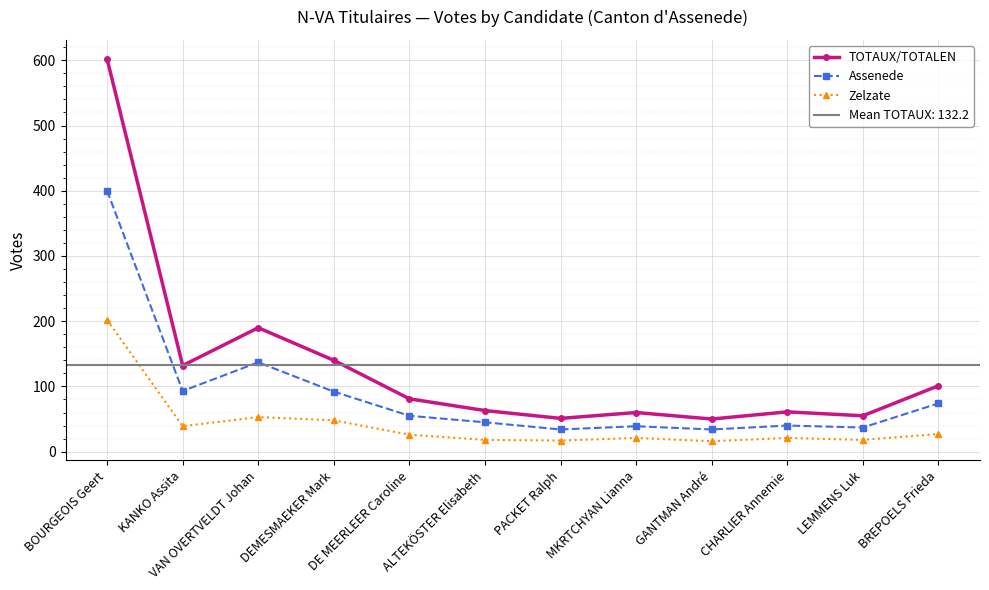

What is the difference between the Assenede values at DE MEERLEER Caroline and DEMESMAEKER Mark?

37